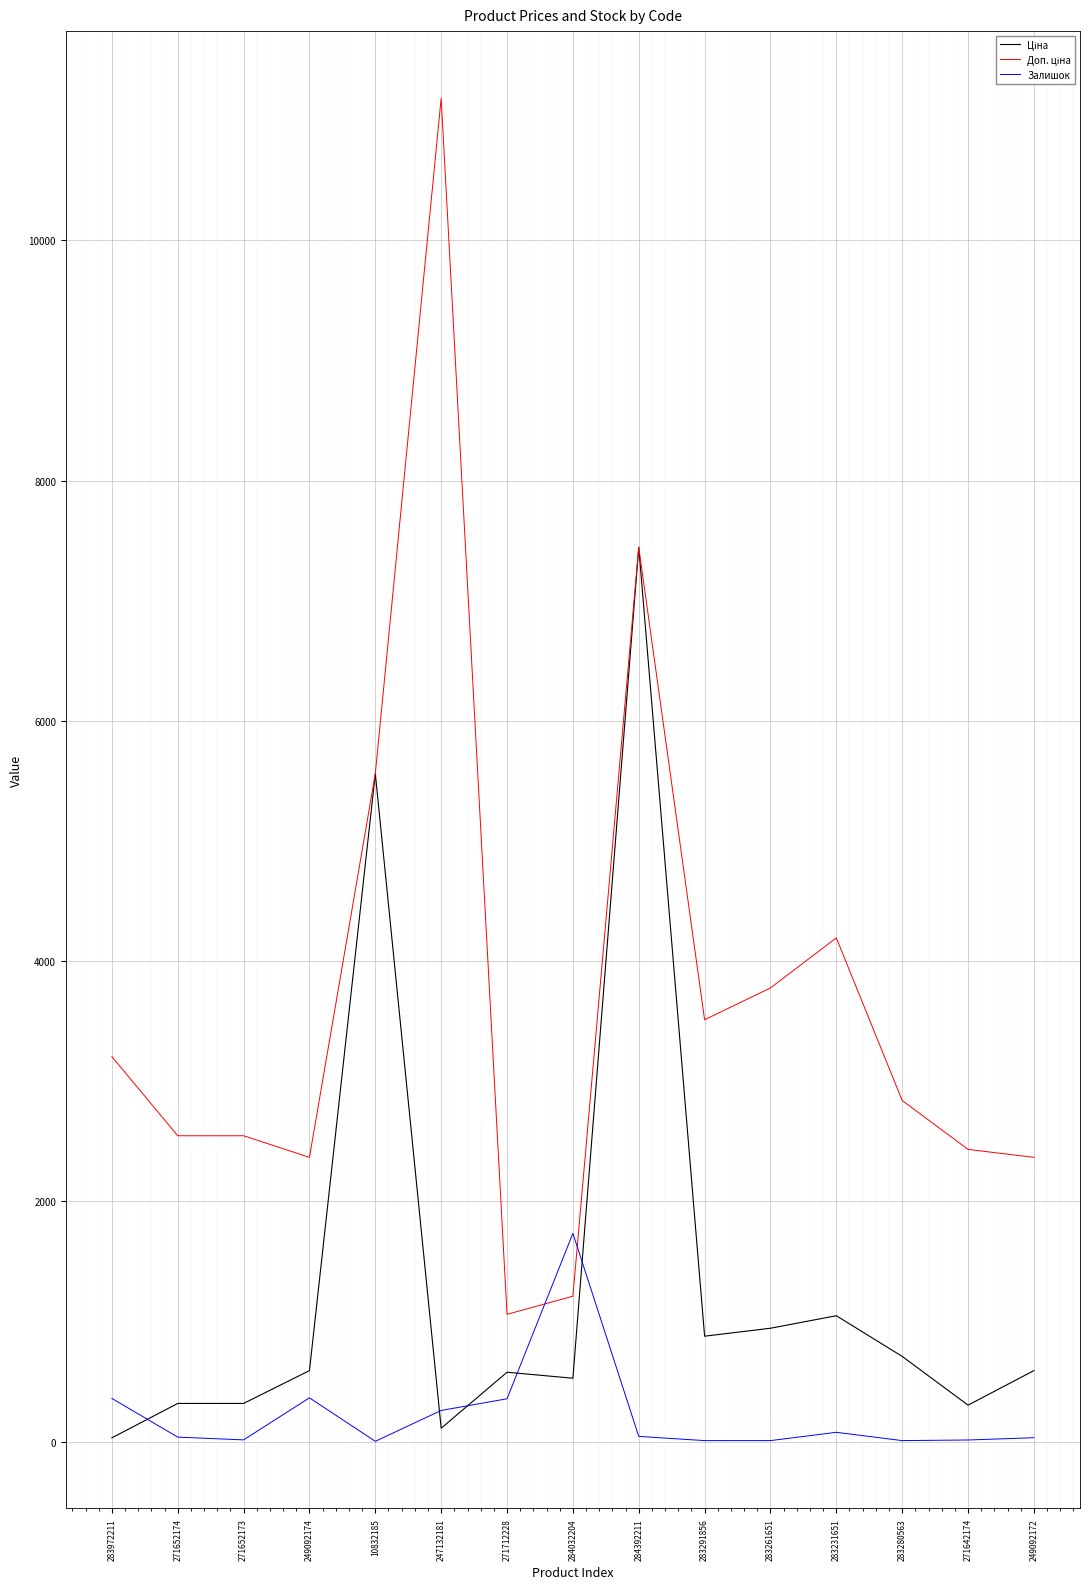

What position from the left is 247132181?

6